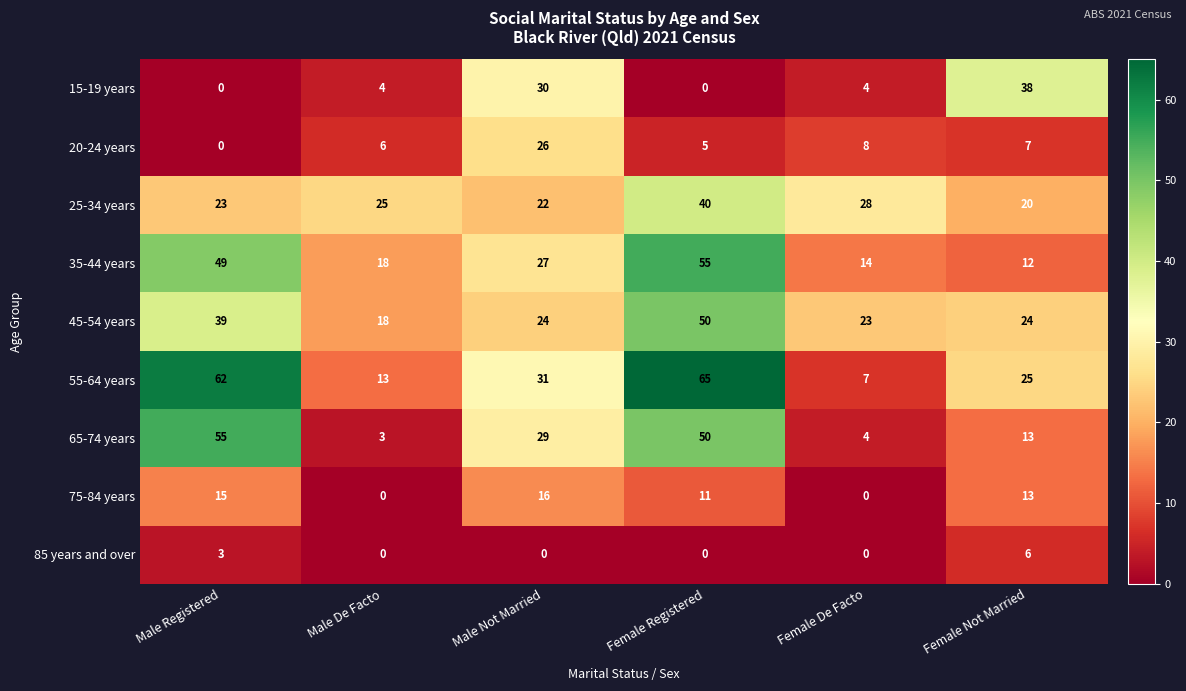

What is the approximate value of 45-54 years at Female De Facto?

23